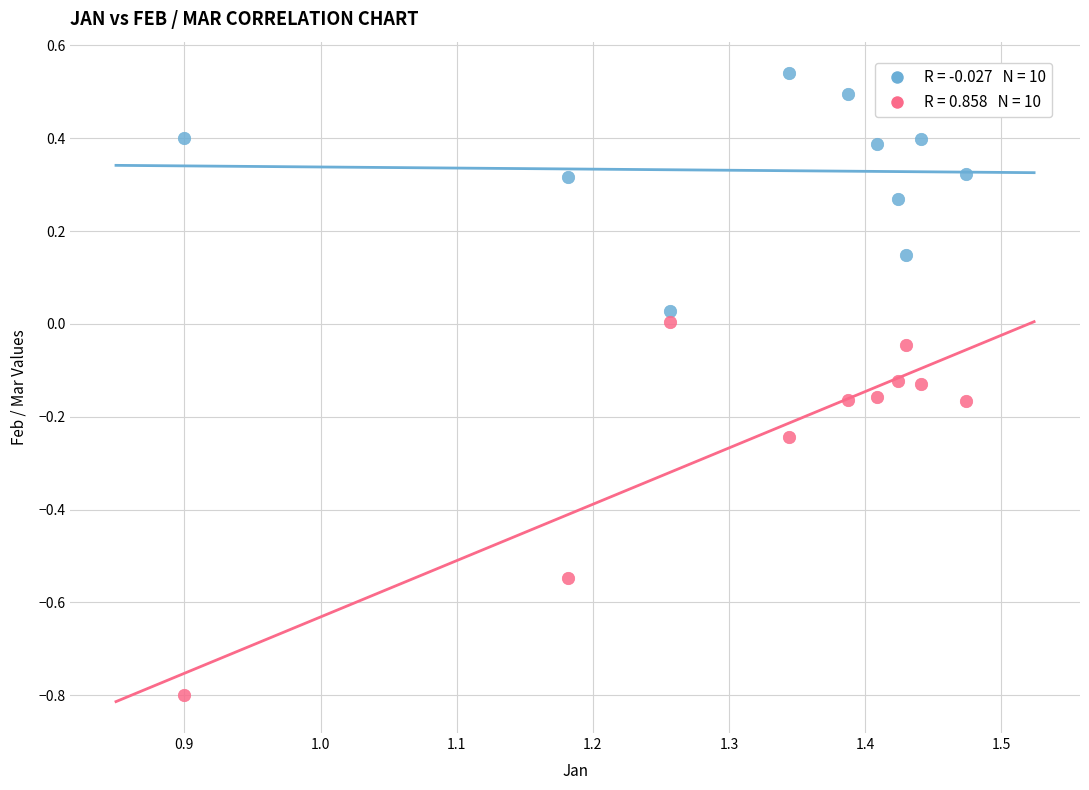

Across all data points, what is the range of X values (max minus min)?

0.6